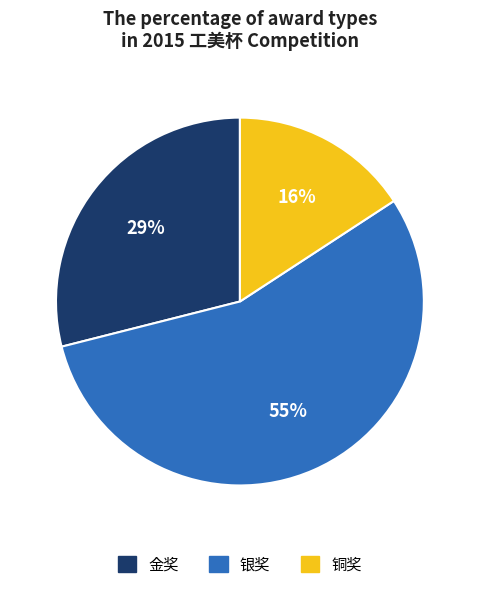

Is the sum of 铜奖 and 金奖 greater than half?

No